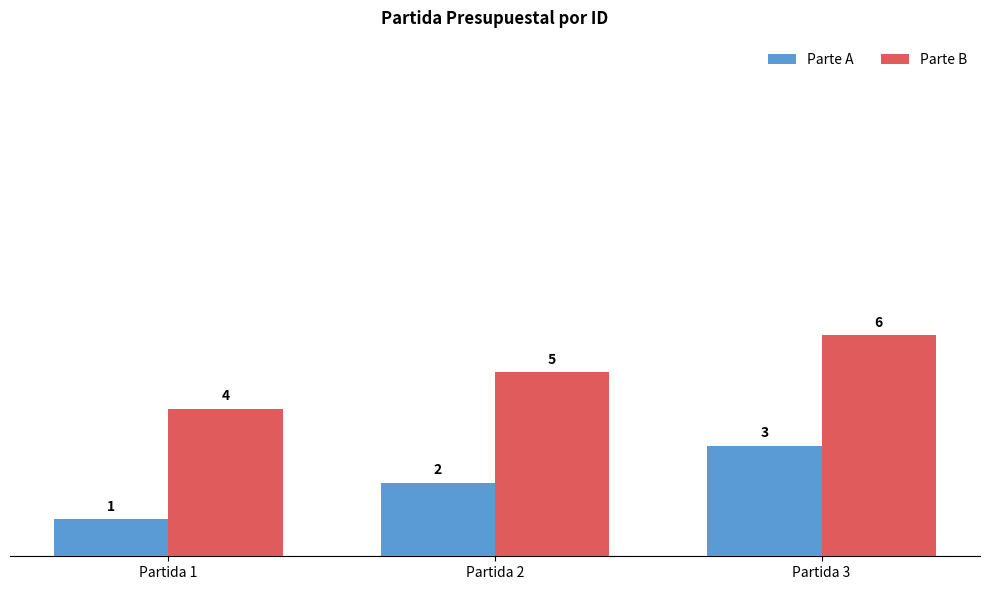

The Parte B series shows 4 at Partida 1. True or false?

True